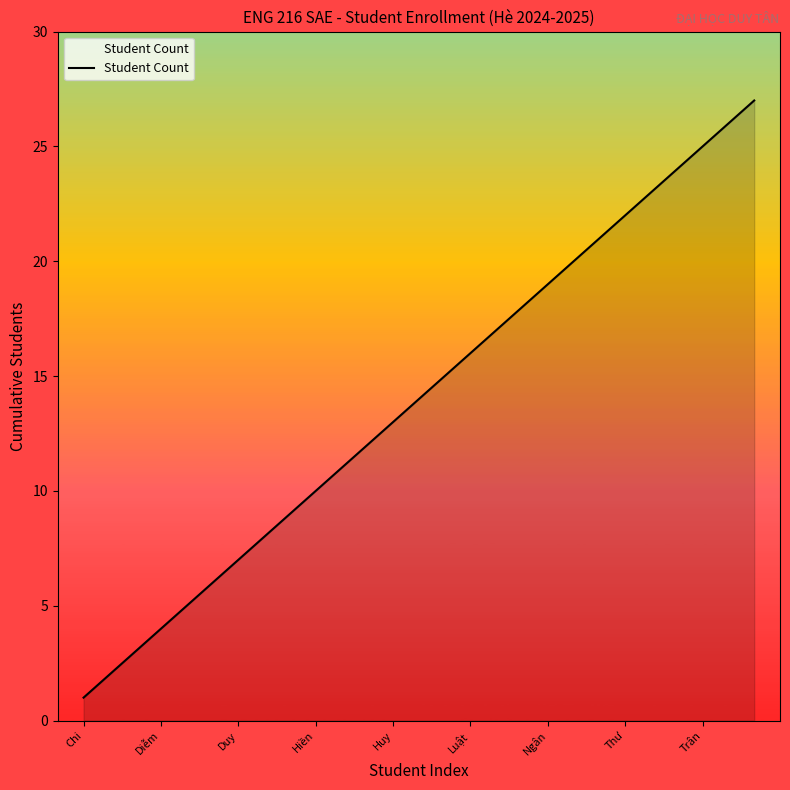

What is the difference between the maximum and minimum values?

26